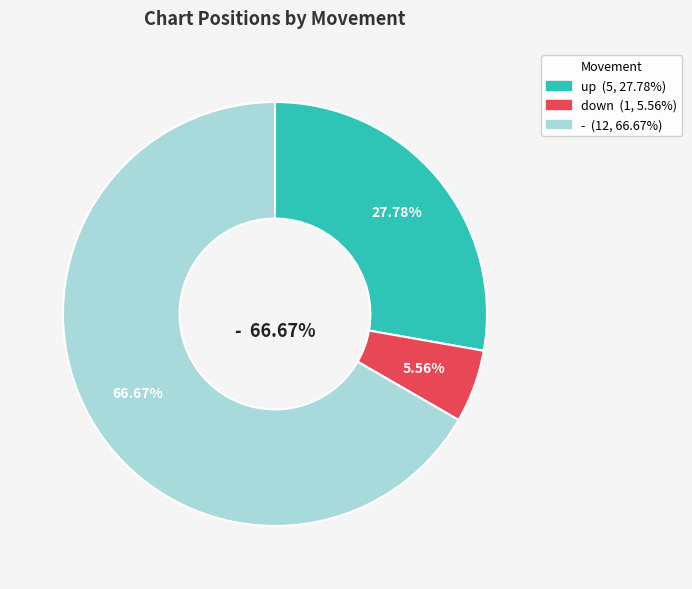

Rank the categories by value from lowest to highest.

down, up, -